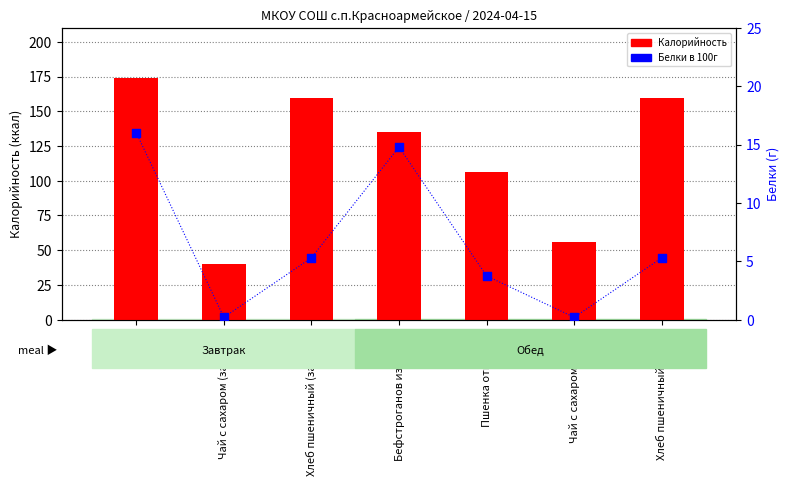

At which category is the sum across all series the highest?

Омлет